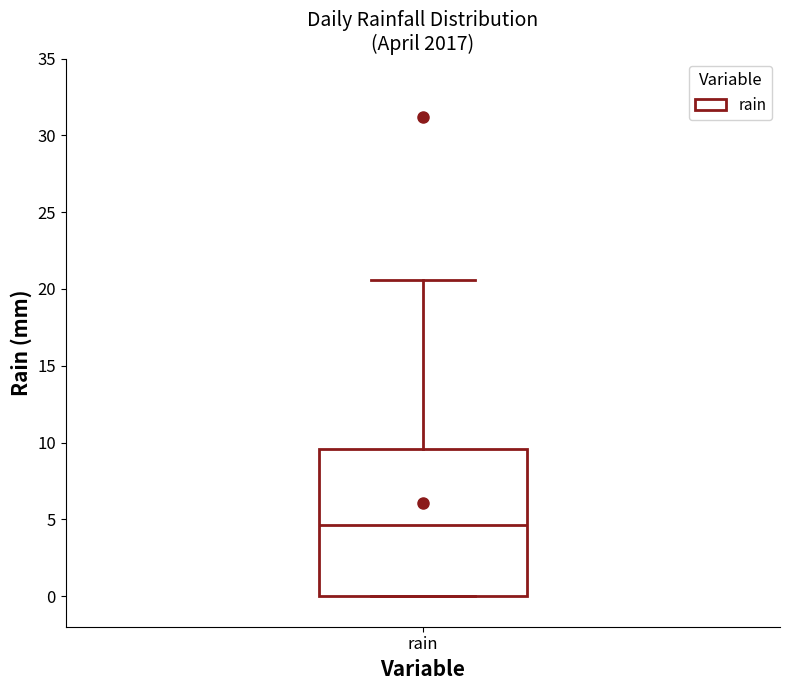

Transcribe this box plot: give where the median line is, the range the box spans, and where the two whiskers end, as read against the y-axis. The values are not printed on the chart, so give them approximately, as read against the axis.

median 4.5, box 0.0 to 9.5, whiskers 0.0 to 20.5